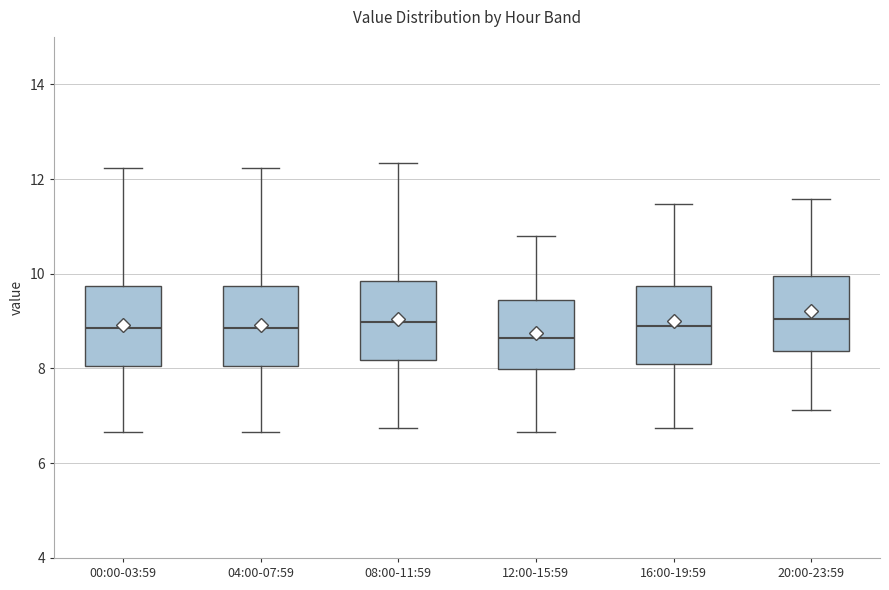

Reading left to right, transcribe this box plot: for each box, give where its median line is, the range the box spans, and where its two whiskers end, as read against the y-axis. The values are not printed on the chart, so give them approximately, as read against the axis.

00:00-03:59: median 8.8, box 8.0 to 9.8, whiskers 6.6 to 12.2
04:00-07:59: median 8.8, box 8.0 to 9.8, whiskers 6.6 to 12.2
08:00-11:59: median 9.0, box 8.2 to 9.8, whiskers 6.8 to 12.4
12:00-15:59: median 8.6, box 8.0 to 9.4, whiskers 6.6 to 10.8
16:00-19:59: median 9.0, box 8.2 to 9.8, whiskers 6.8 to 11.4
20:00-23:59: median 9.0, box 8.4 to 10.0, whiskers 7.2 to 11.6